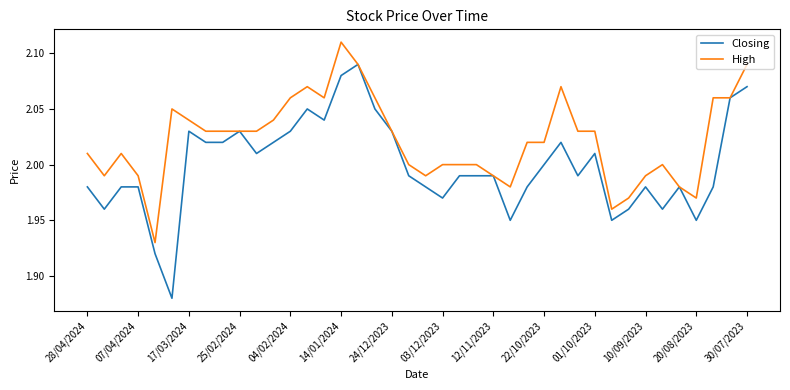

Rank the series by their maximum value, from lowest to highest.

Closing, High